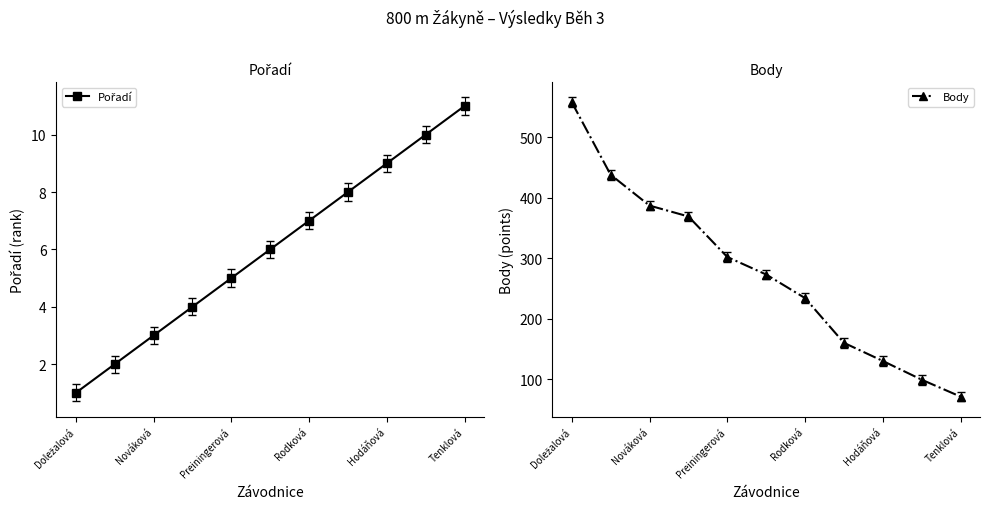

What is the lowest value of the Body series?

71